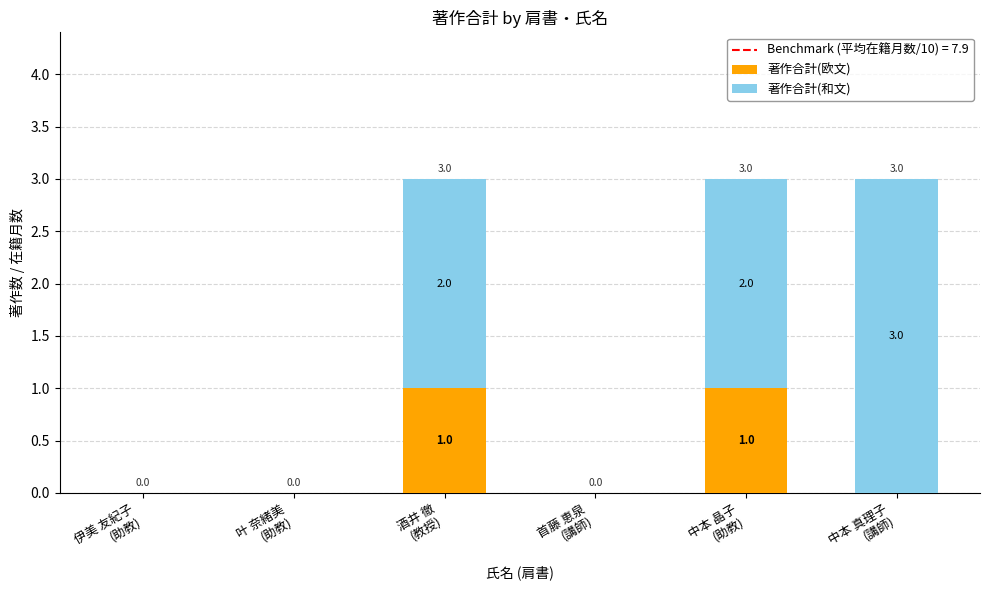

How many 著作合計(欧文) values are between 0 and 1?

6